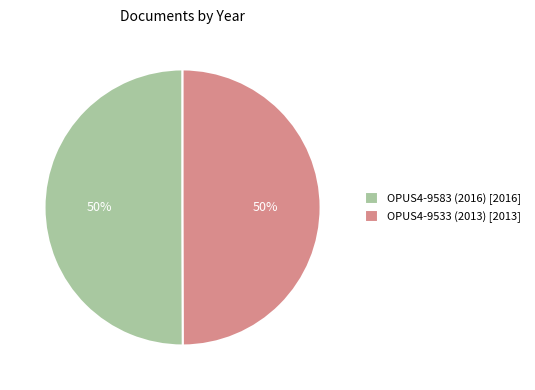

Combined, do OPUS4-9583 (2016) and OPUS4-9533 (2013) account for over 50%?

Yes